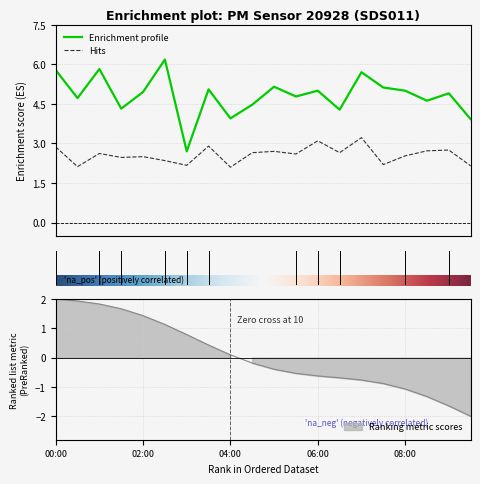

Where is P1 nearest to the value 4?

04:00